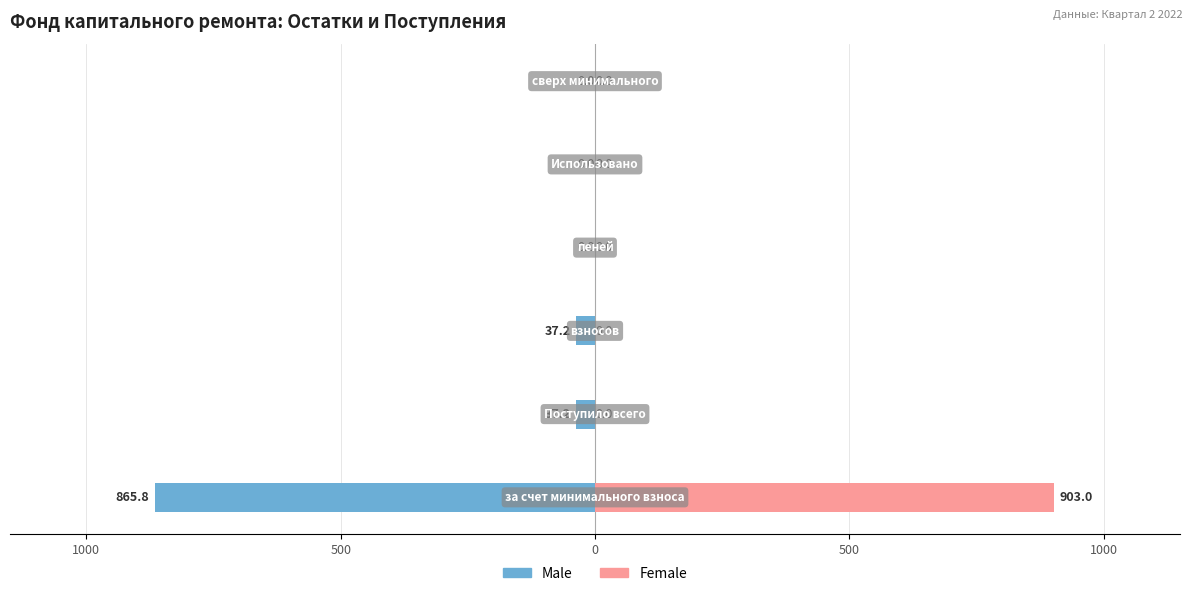

How many distinct data groups are displayed?

2